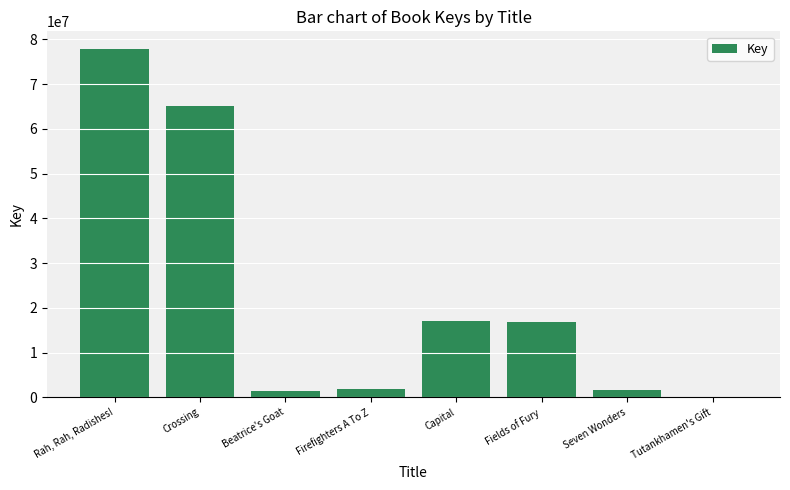

What is the sum of all values?

181672989